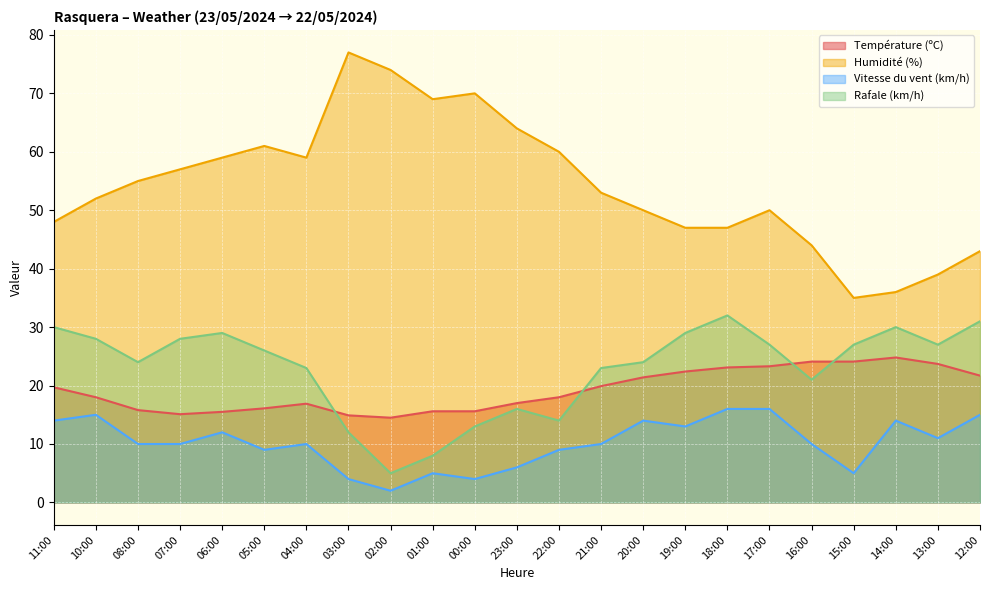

Between 14:00 and 13:00, which series saw the biggest shift?

Humidité (%)